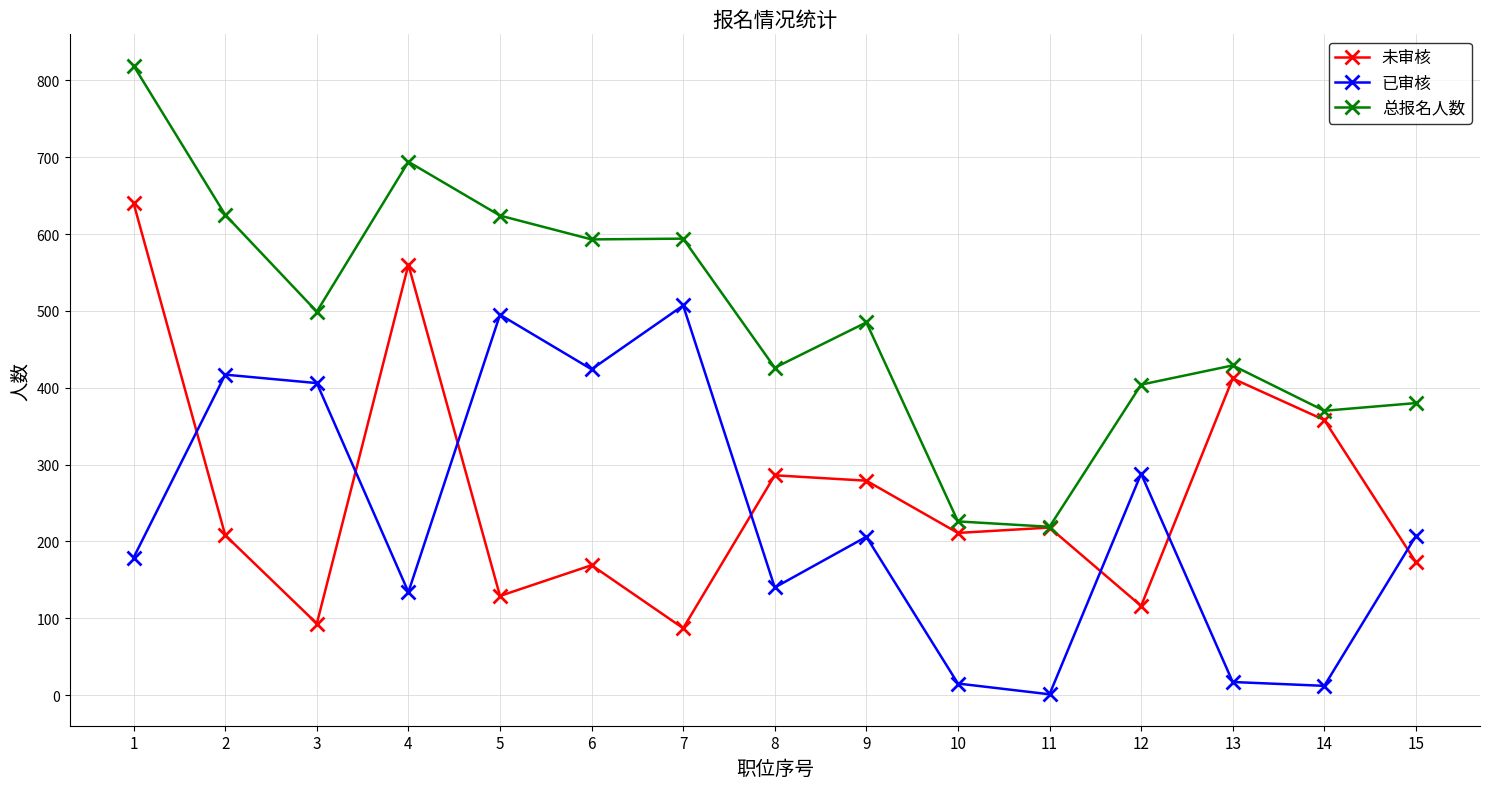

What is the highest value of the 已审核 series?

507